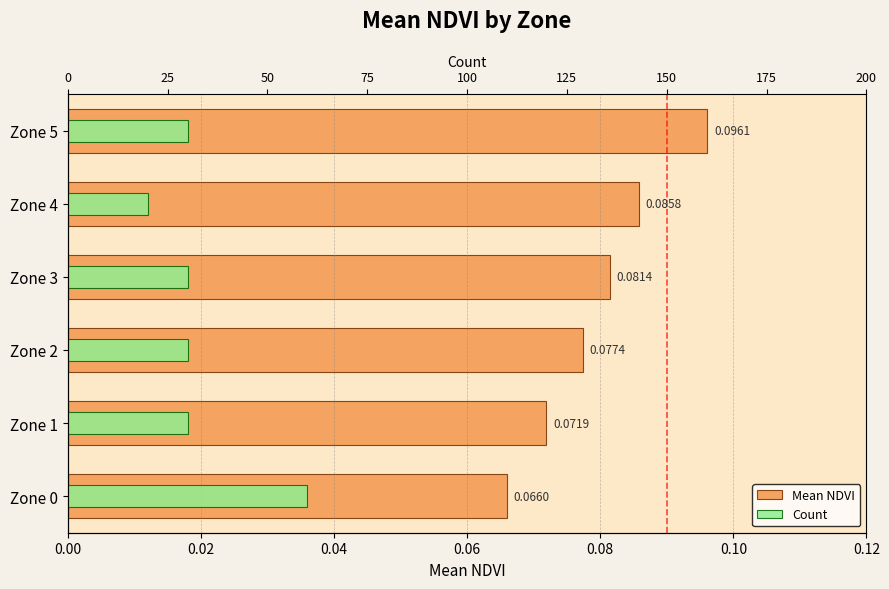

What is the minimum value shown in the chart?

0.1